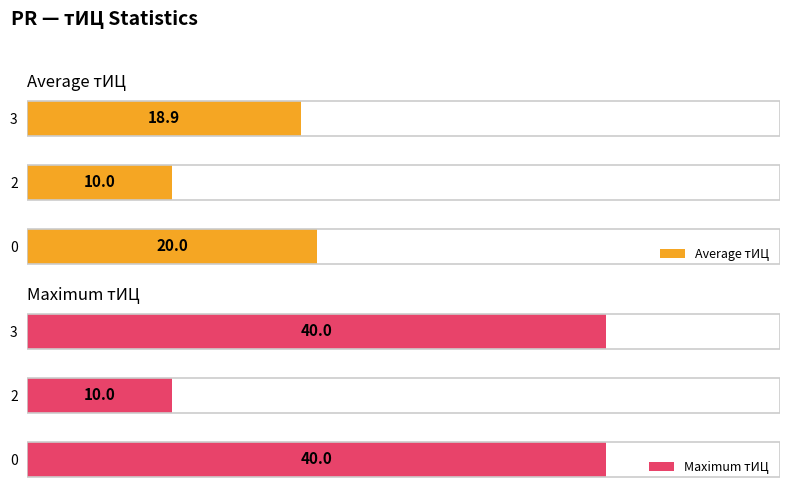

List the labels in order of Average тИЦ value, largest first.

0, 3, 2